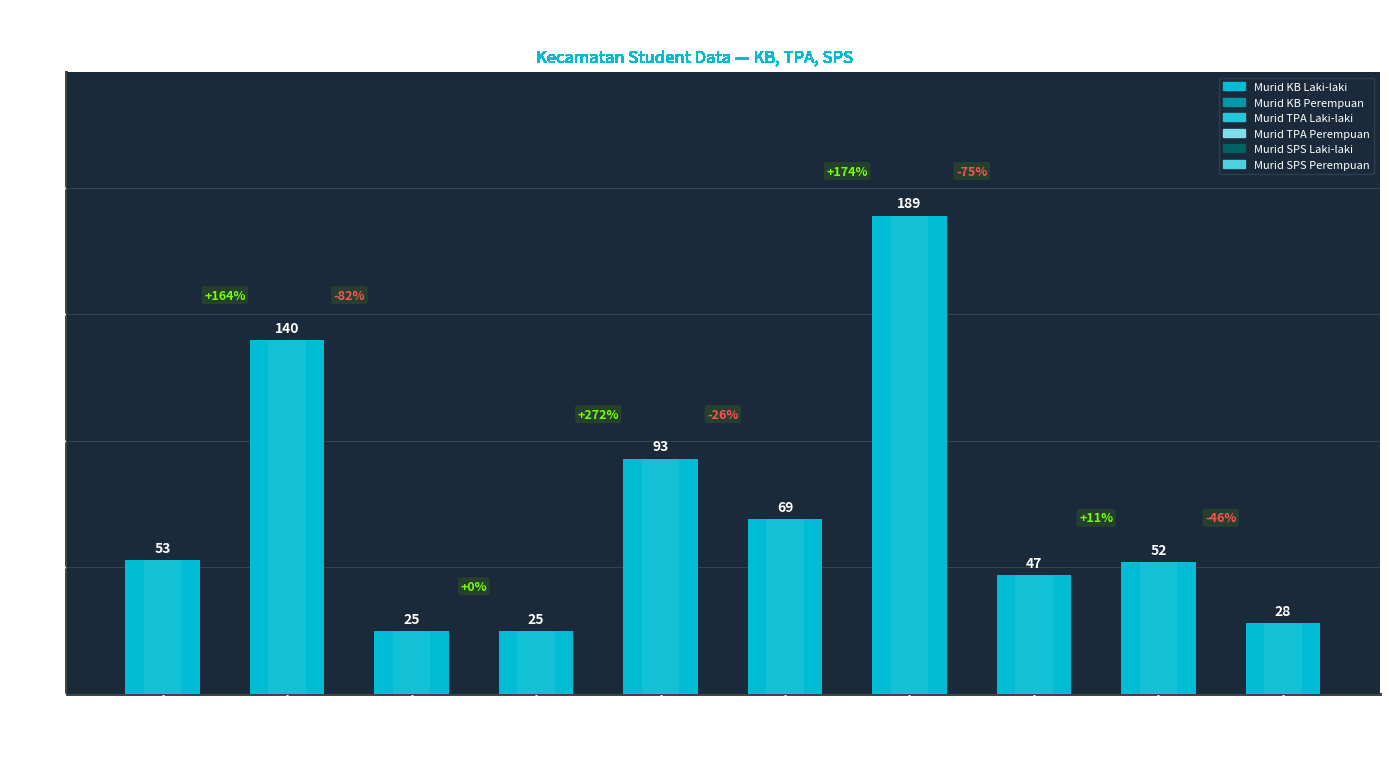

What is the greatest value displayed?

189